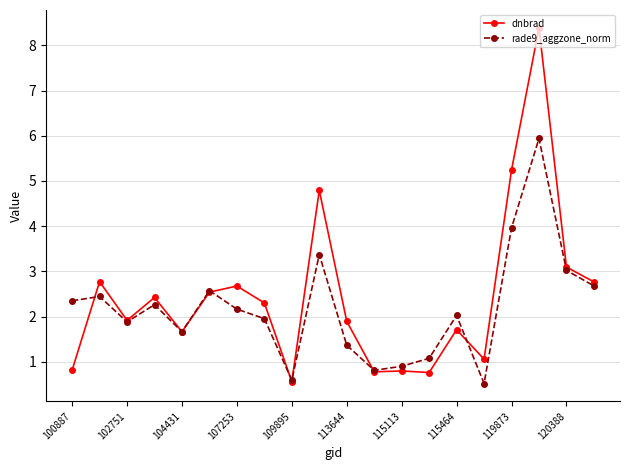

Which series has the widest spread of values?

dnbrad